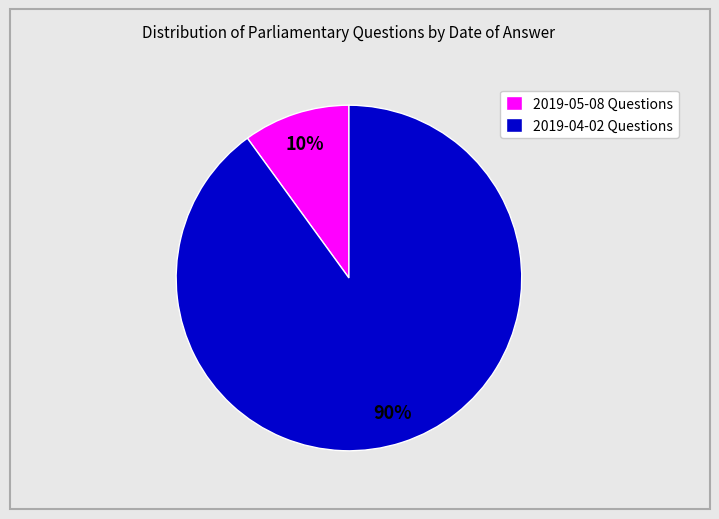

Do 2019-04-02 Questions and 2019-05-08 Questions together represent more than half of the pie?

Yes